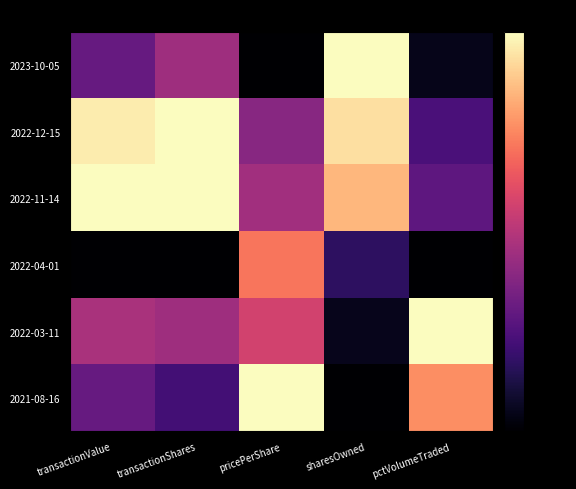

Count the number of categories in the chart.

5